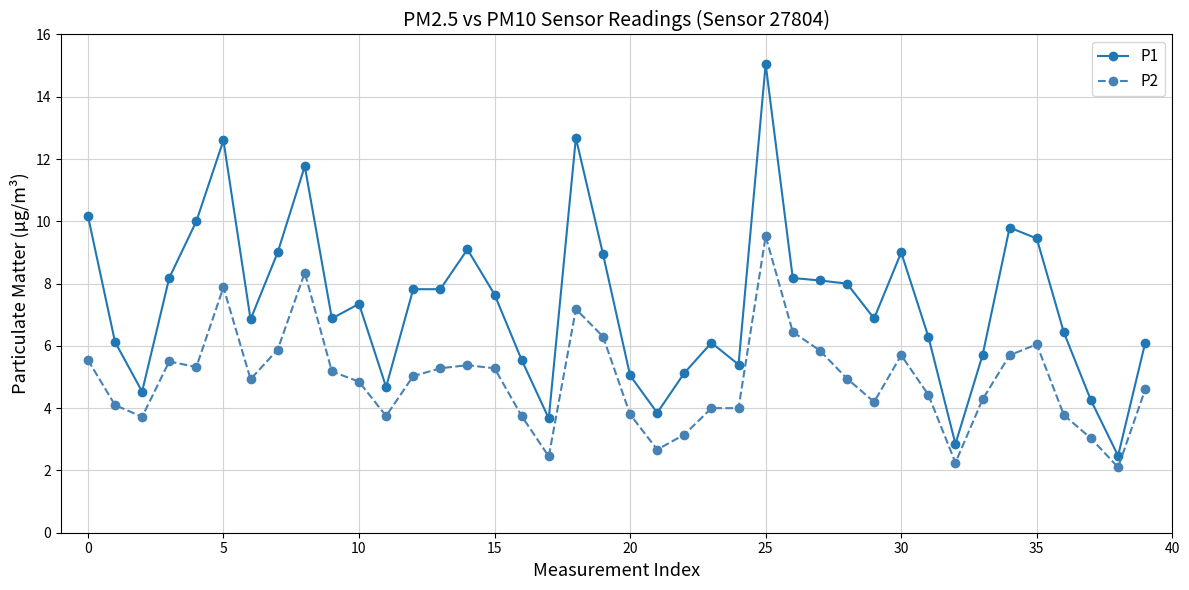

What is the value of the P1 point at the 22nd from the left?

3.9